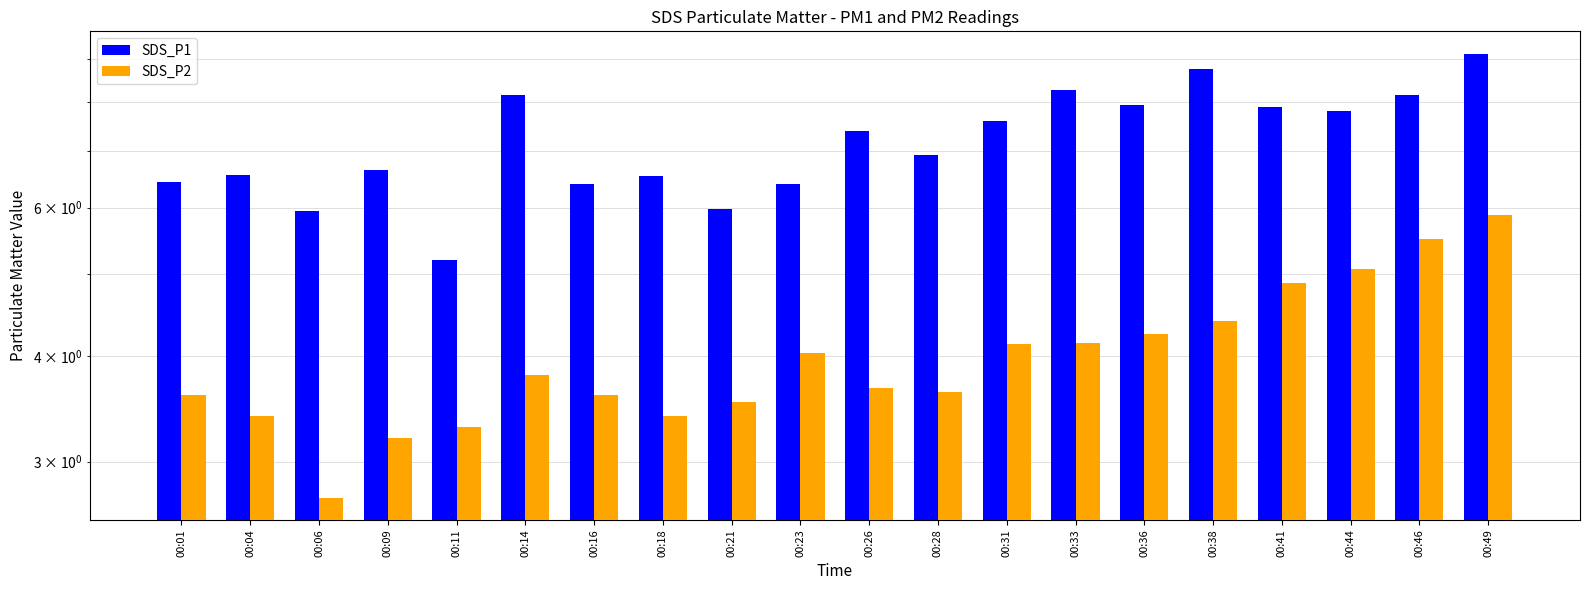

True or false: SDS_P2 has a value of 1.8 at 00:36.

False